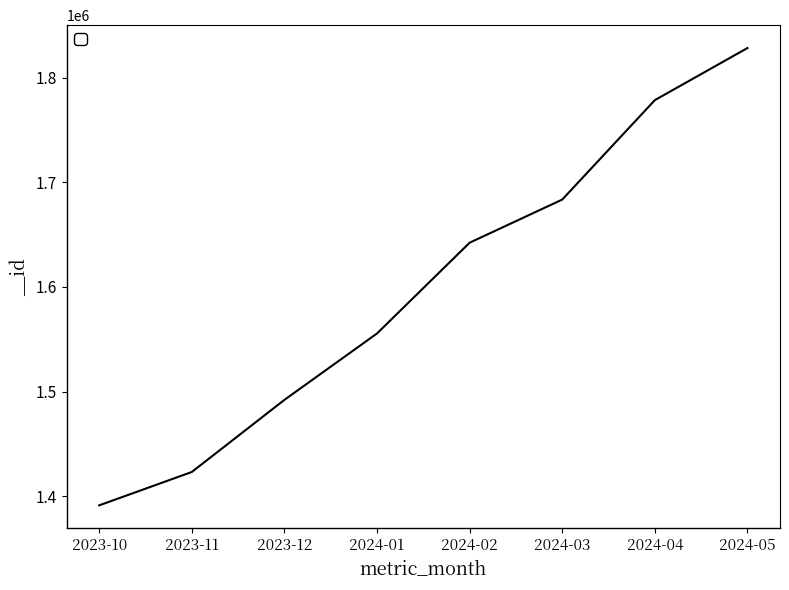

What position from the left is 2024-03?

6